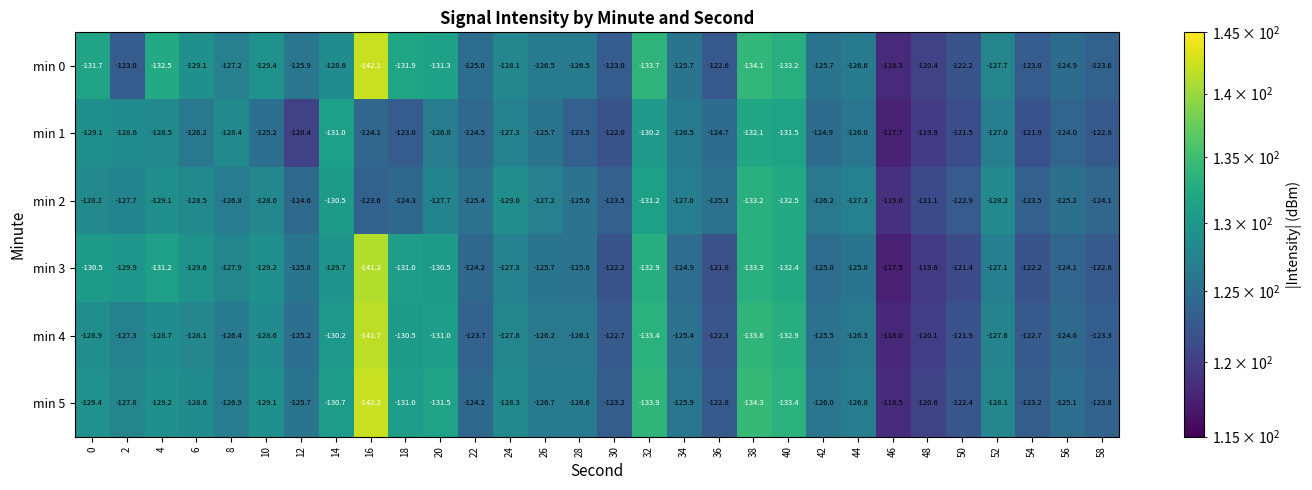

Which series has the largest total across all categories?

min 1